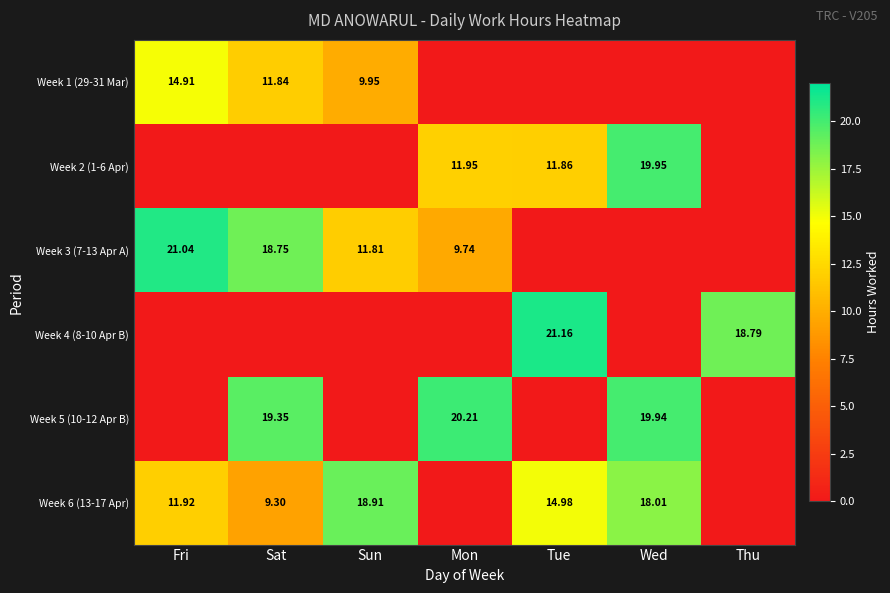

Count the number of categories in the chart.

7